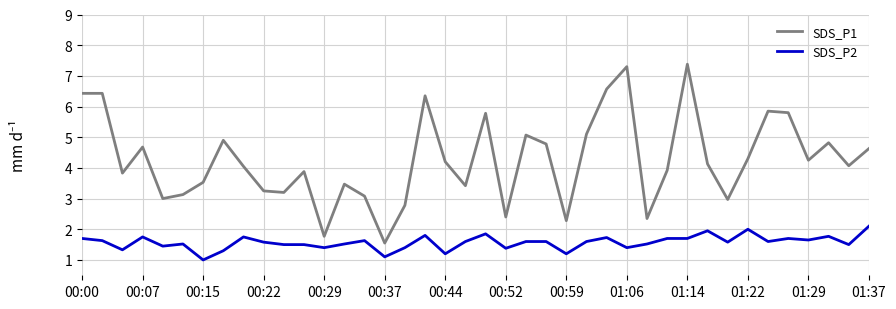

Which series has the largest total across all categories?

SDS_P1